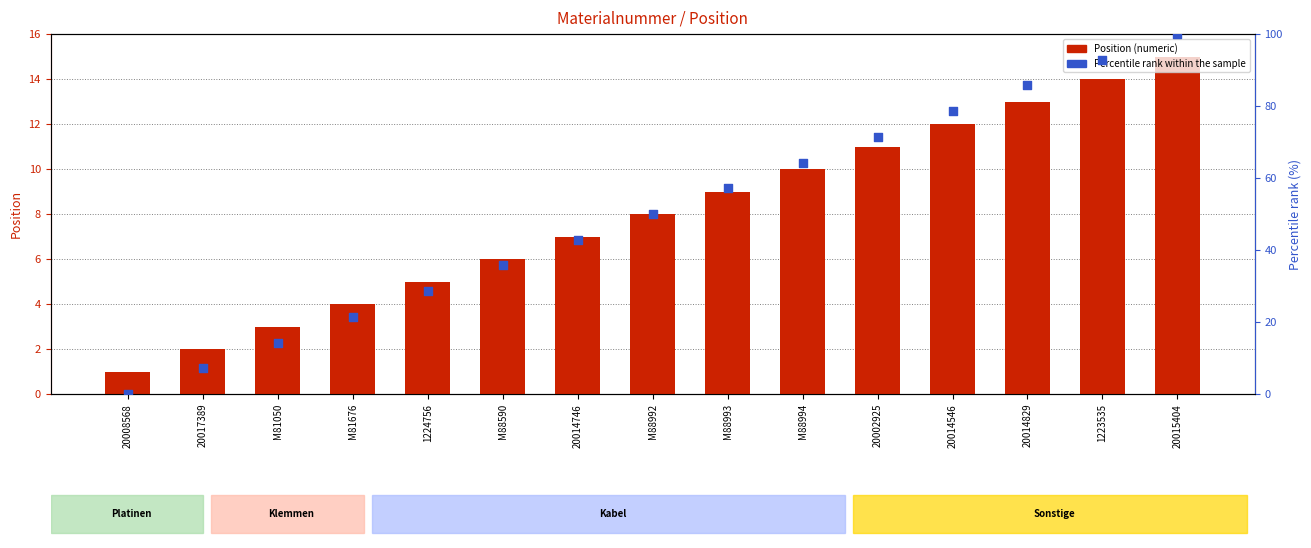

At which category is the sum across all series the highest?

20015404